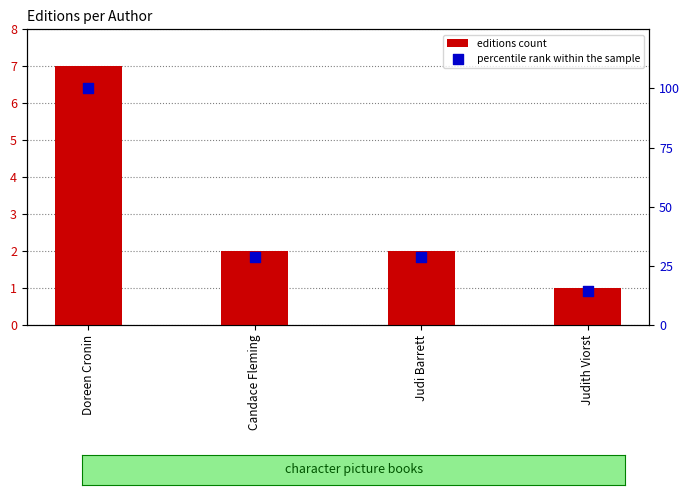

Which series contains the lowest Y value?

editions count